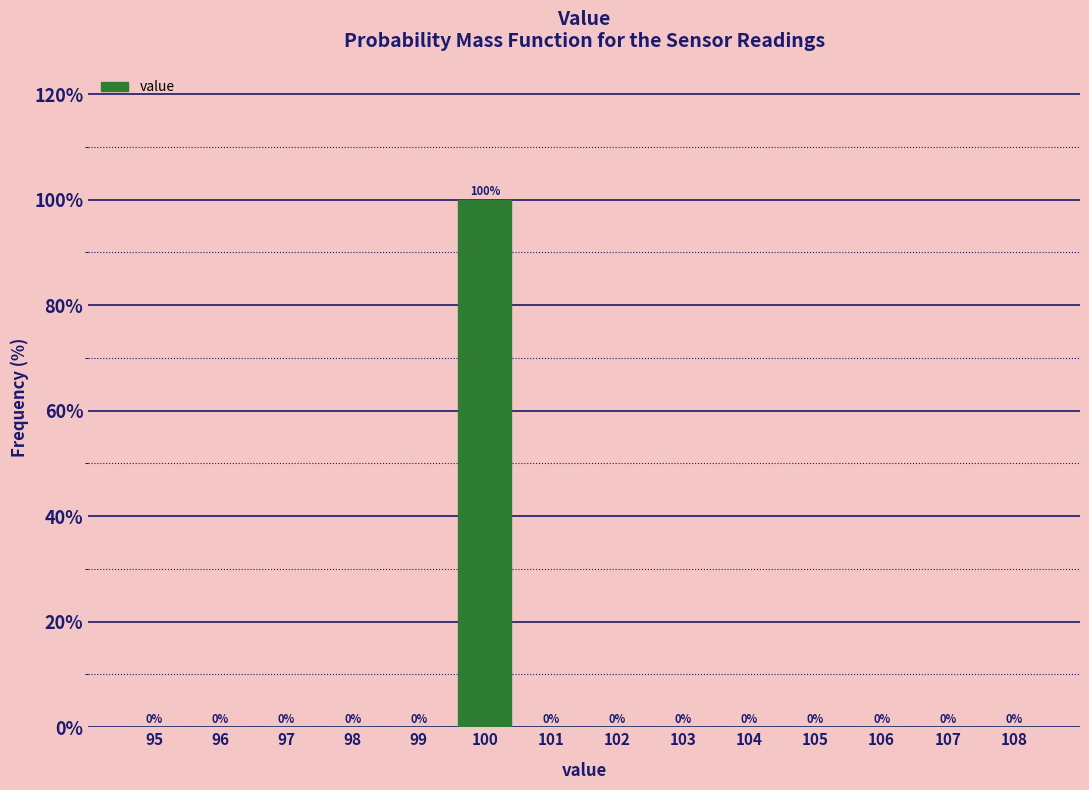

Reading right to left, extract all data points from this chart.

108=0	107=0	106=0	105=0	104=0	103=0	102=0	101=0	100=100	99=0	98=0	97=0	96=0	95=0